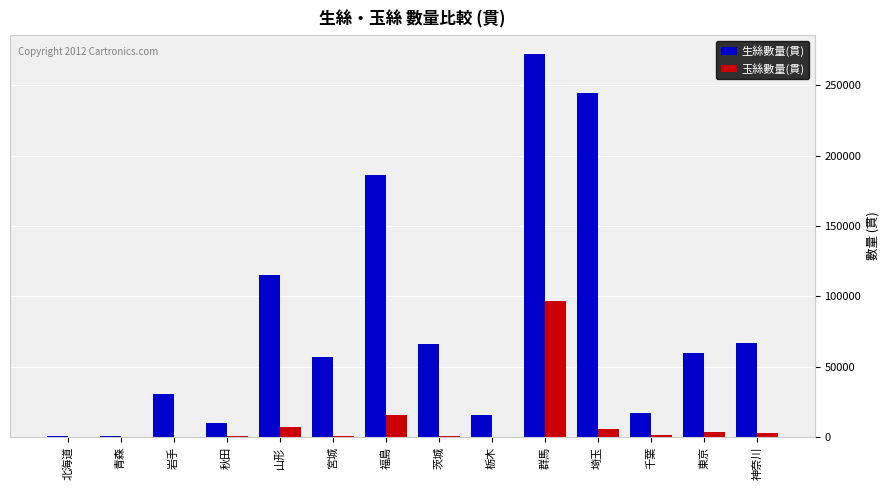

Is the value of 生絲數量(貫) at 東京 greater than the value of 玉絲數量(貫) at 北海道?

Yes